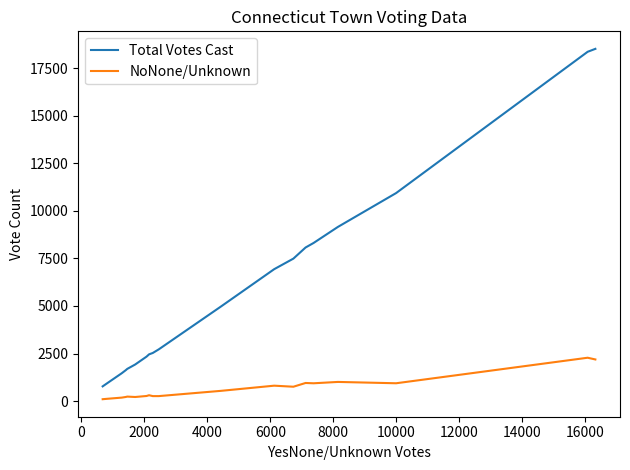

True or false: NoNone/Unknown and Total Votes Cast cross at least once.

False